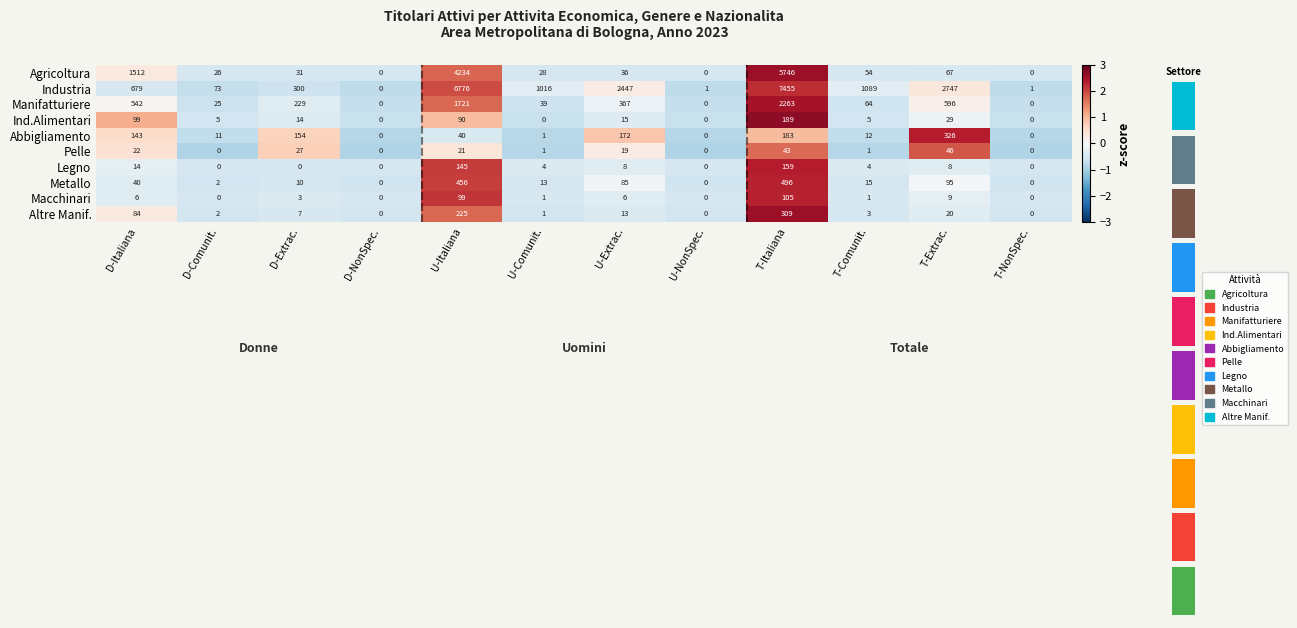

What is the total value across all series at U-Extrac.?

-1.0